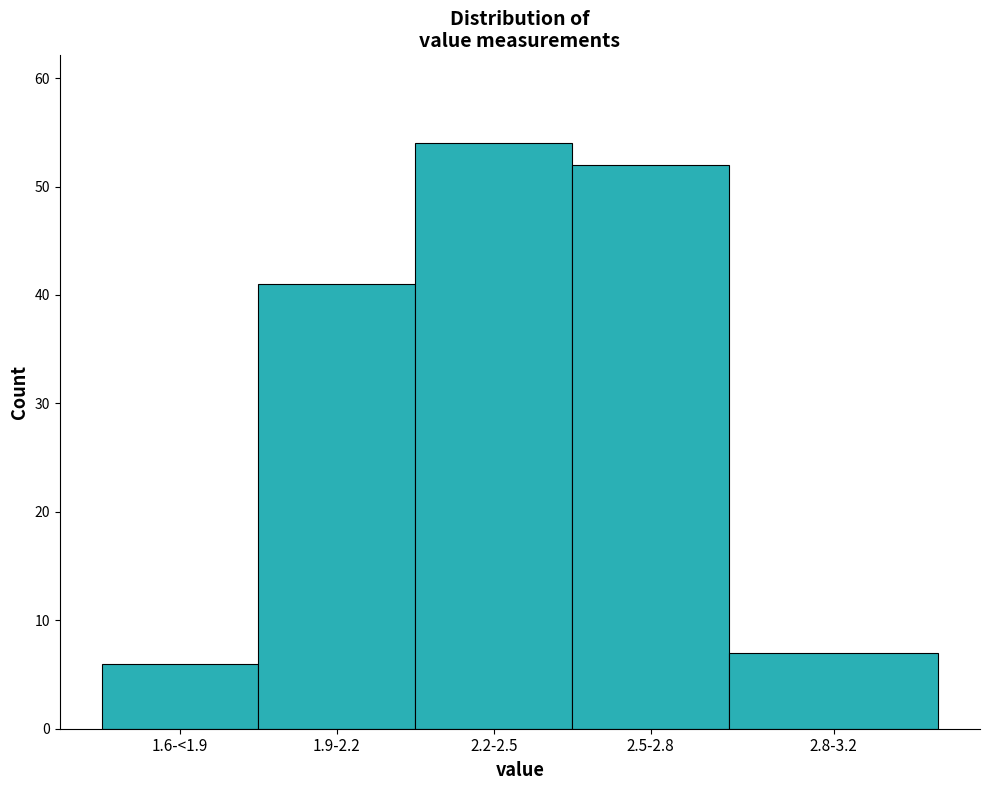

Reading left to right, extract all data points from this chart.

6	41	54	52	7